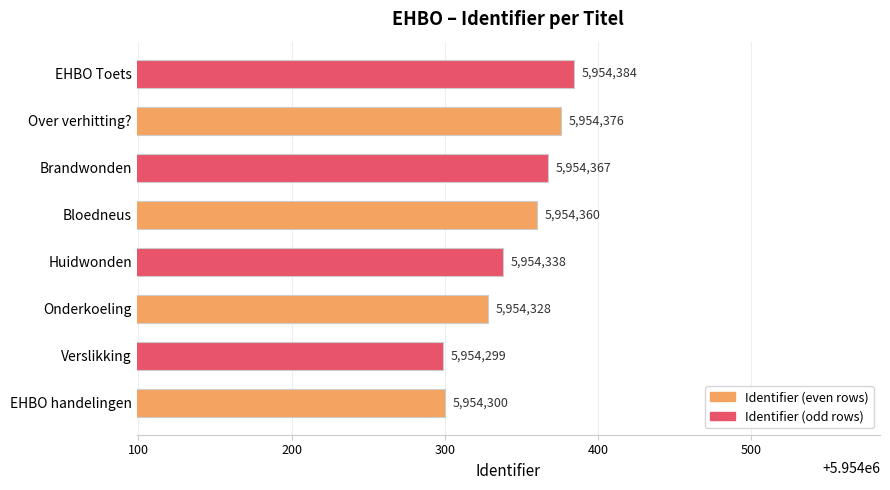

Rank the categories by value from highest to lowest.

EHBO Toets, Over verhitting?, Brandwonden, Bloedneus, Huidwonden, Onderkoeling, EHBO handelingen, Verslikking